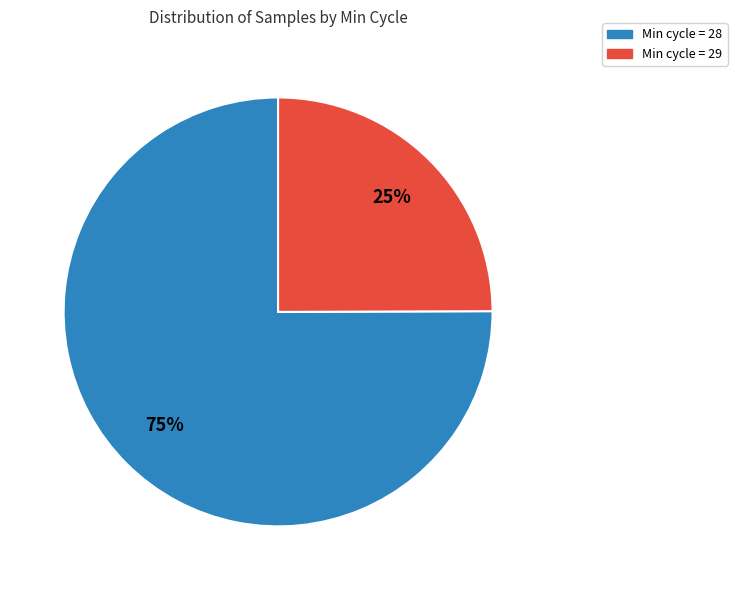

Is there a majority slice in this chart?

Yes